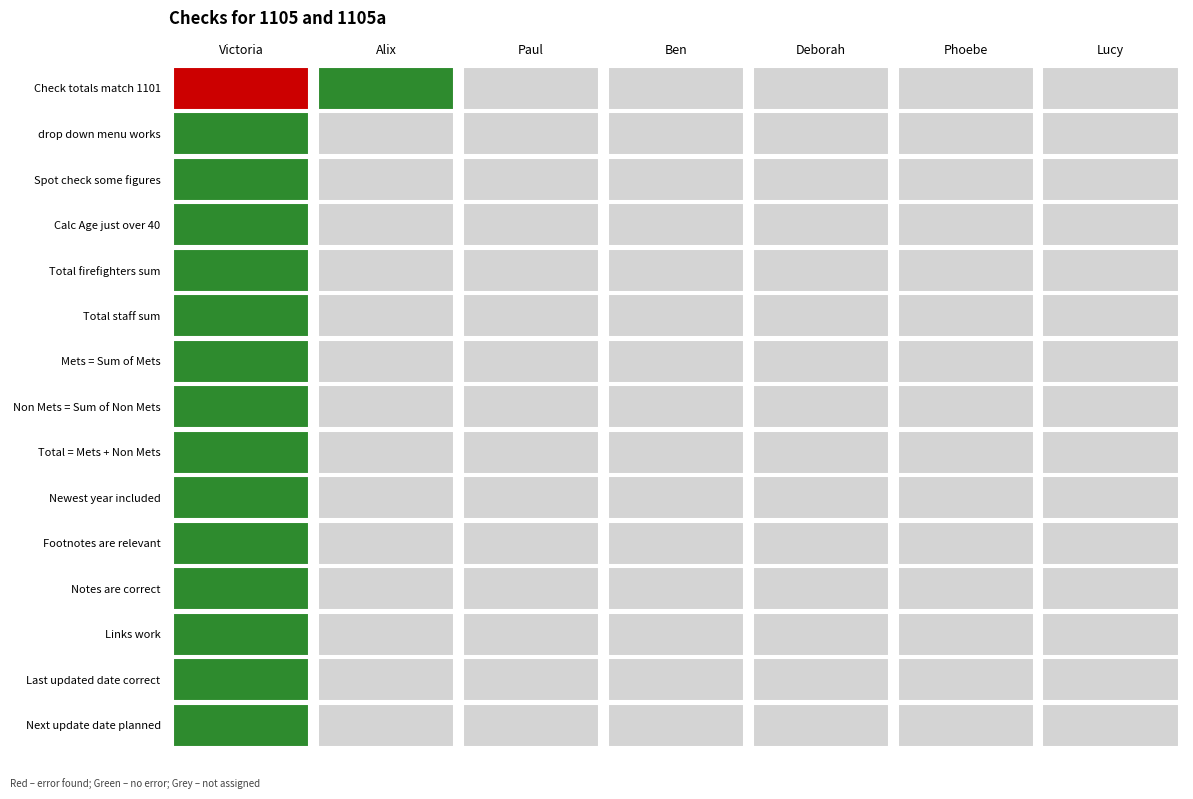

Count the number of data series in this chart.

15